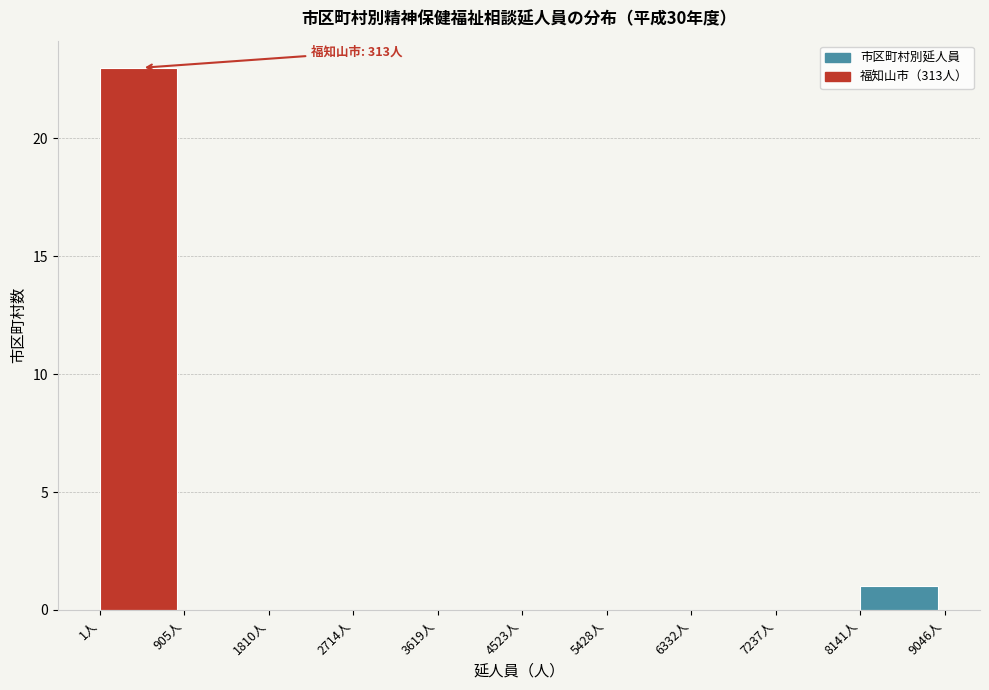

Which range on the x-axis has the tallest bar?

0 to 900